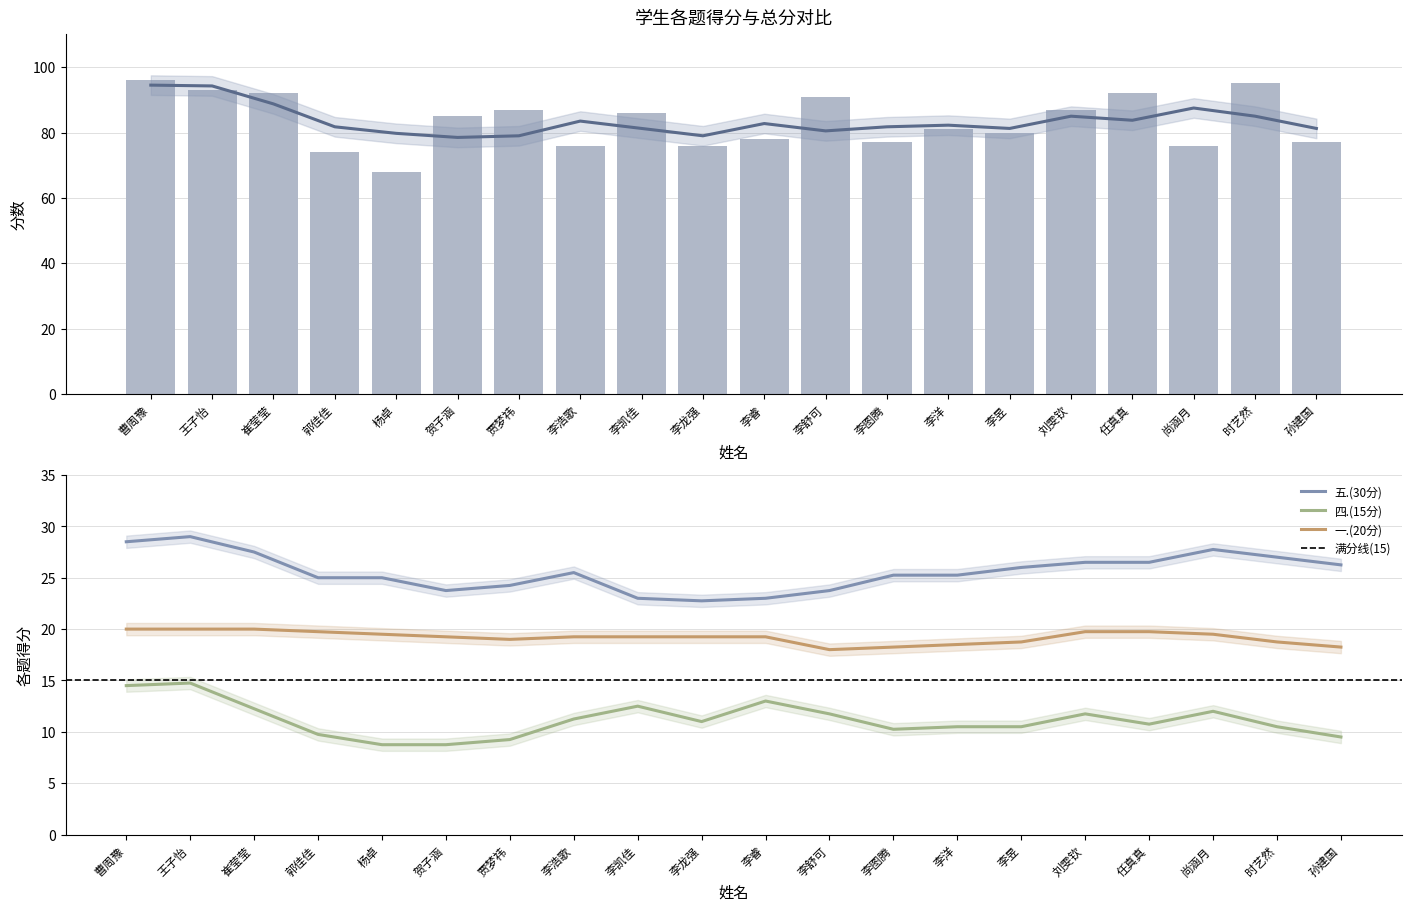

Is the value of 五.(30分) at 李图腾 greater than the value of 一.(20分) at 李凯佳?

Yes